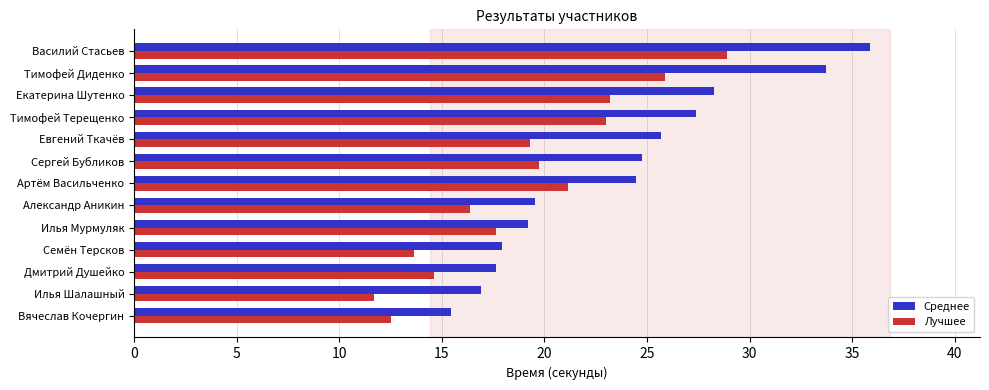

Read the Лучшее value at Артём Васильченко.

21.2